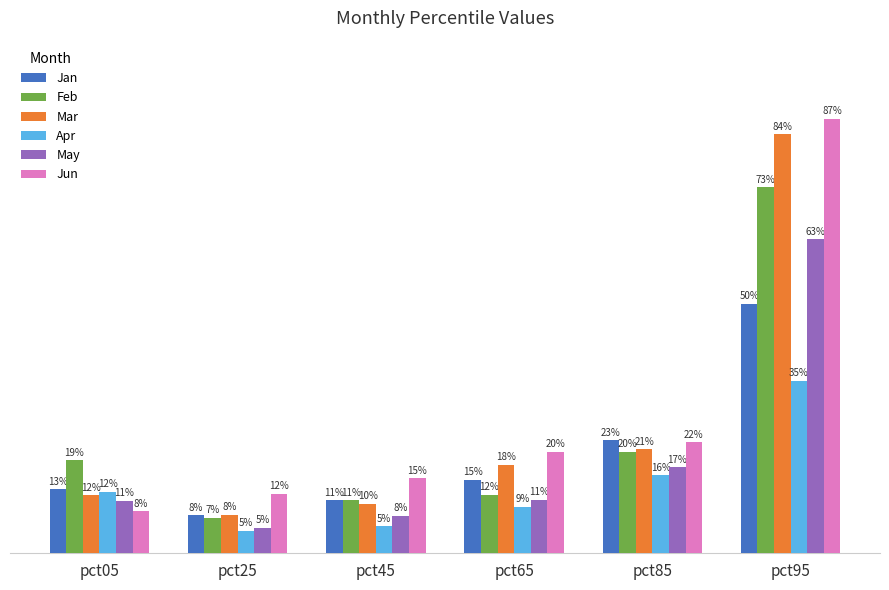

What are all the series names shown in the legend?

Jan, Feb, Mar, Apr, May, Jun